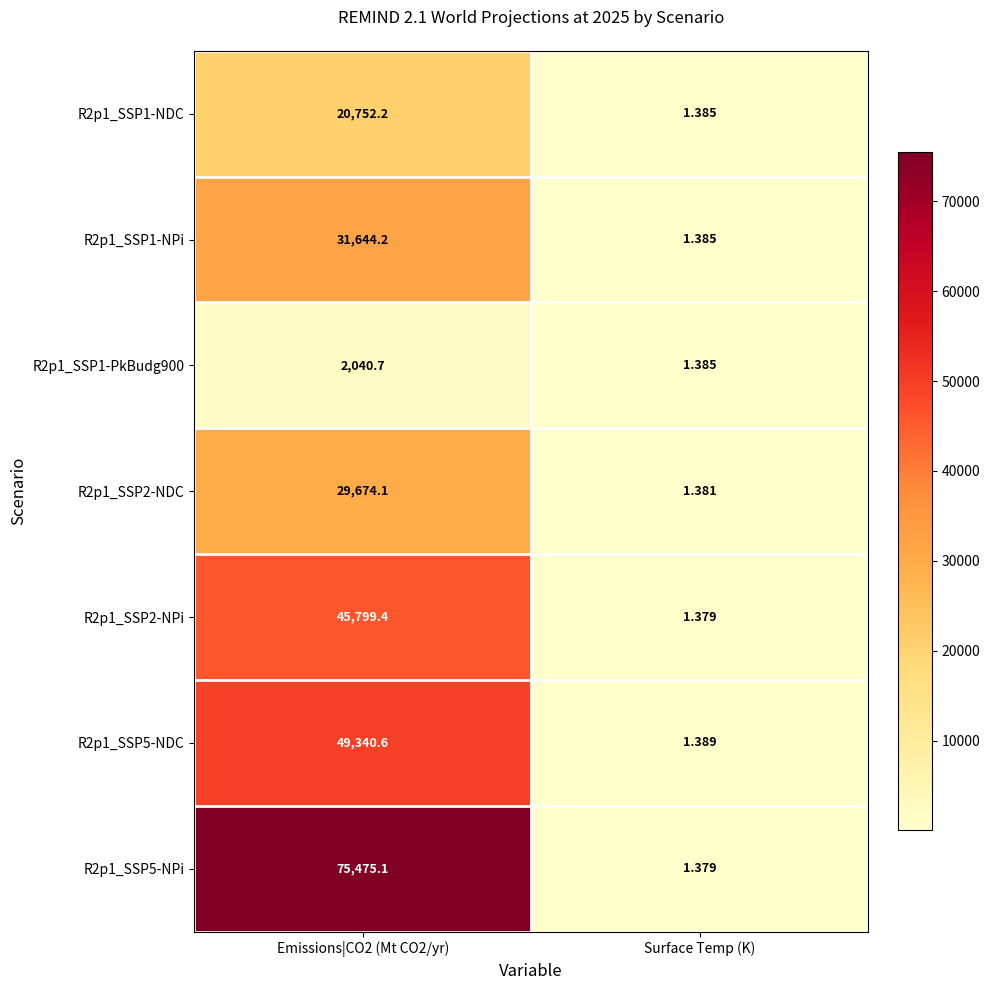

At which category is the sum across all series the highest?

Emissions|CO2 (Mt CO2/yr)